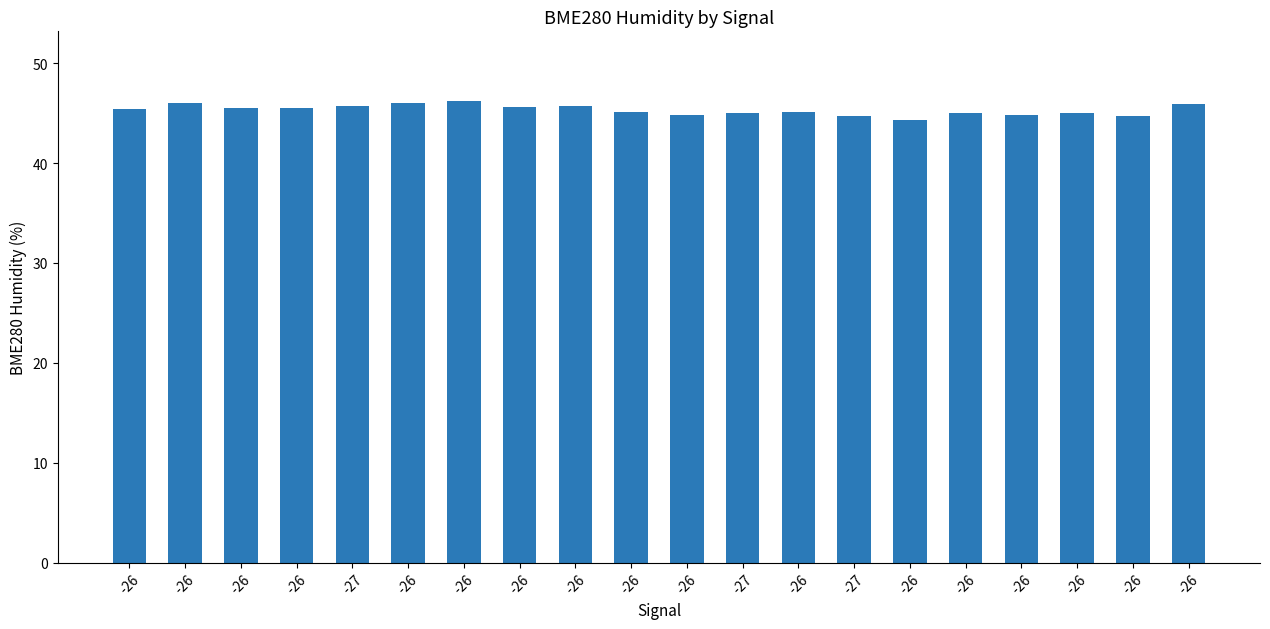

Are the bars horizontal?

No